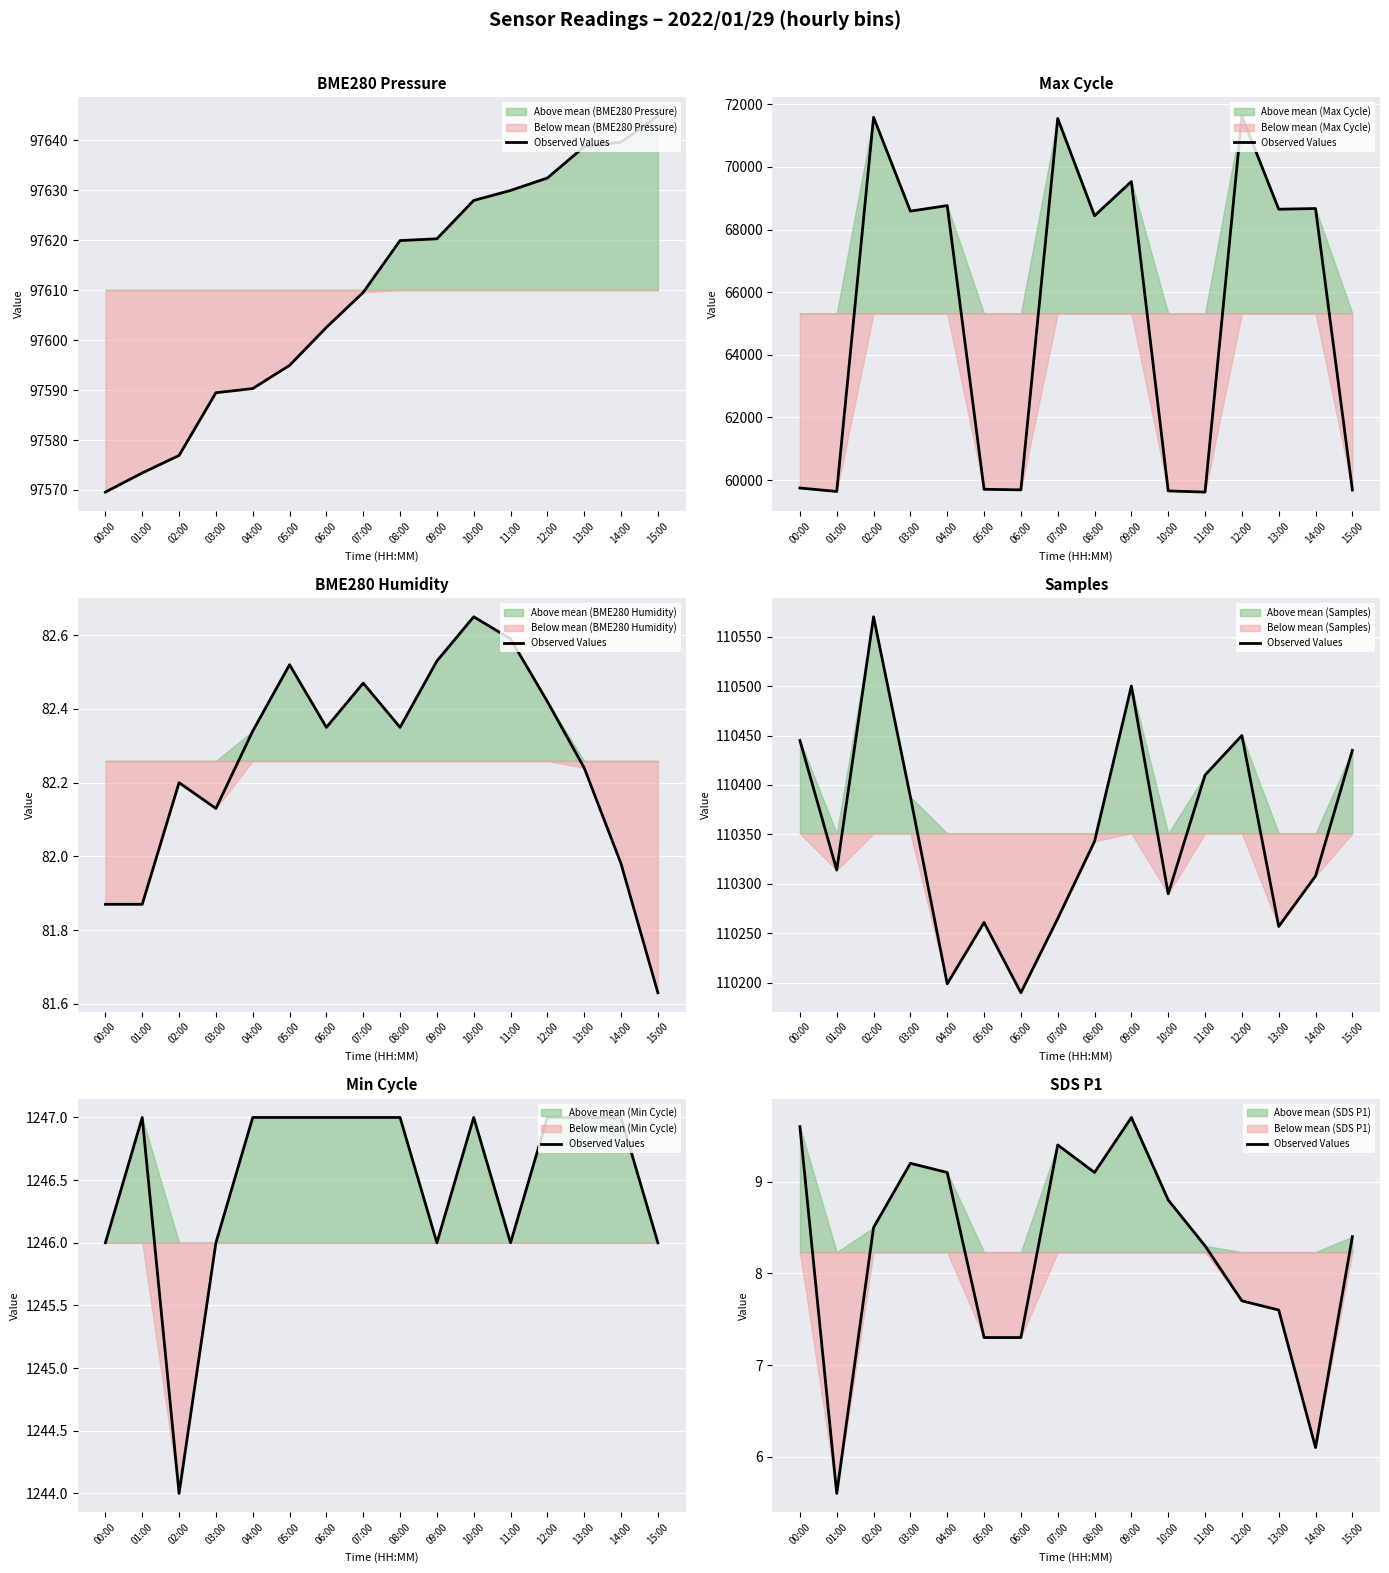

What is the value of the 15th point from the left?

6.1